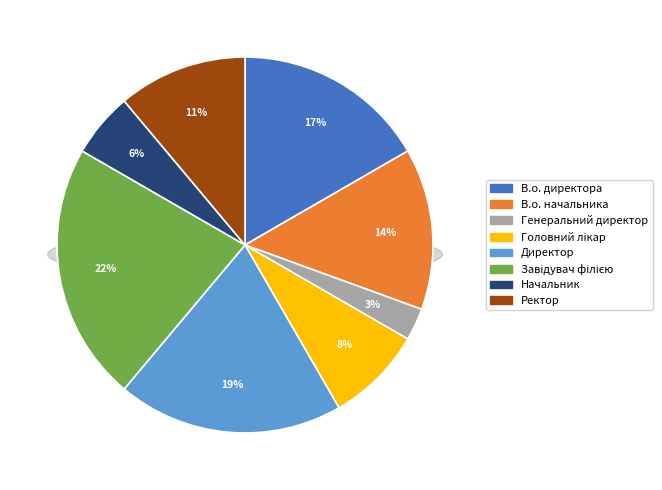

What is the smallest slice in the pie chart?

Генеральний директор